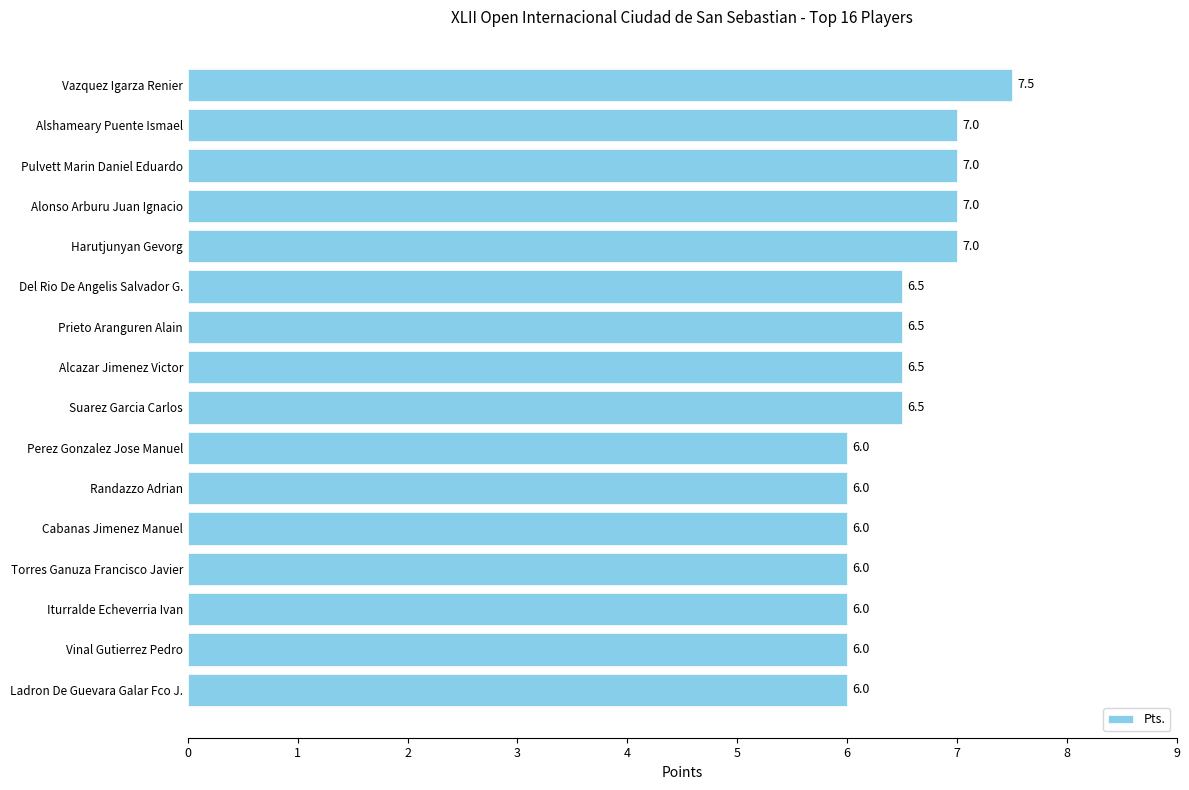

Reading bottom to top, extract all data points from this chart.

Ladron De Guevara Galar Fco J.=6.0	Vinal Gutierrez Pedro=6.0	Iturralde Echeverria Ivan=6.0	Torres Ganuza Francisco Javier=6.0	Cabanas Jimenez Manuel=6.0	Randazzo Adrian=6.0	Perez Gonzalez Jose Manuel=6.0	Suarez Garcia Carlos=6.5	Alcazar Jimenez Victor=6.5	Prieto Aranguren Alain=6.5	Del Rio De Angelis Salvador G.=6.5	Harutjunyan Gevorg=7.0	Alonso Arburu Juan Ignacio=7.0	Pulvett Marin Daniel Eduardo=7.0	Alshameary Puente Ismael=7.0	Vazquez Igarza Renier=7.5